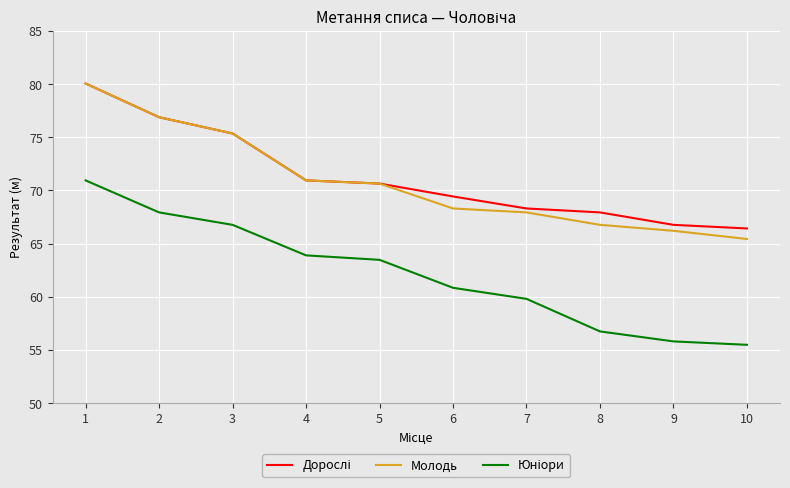

Which label corresponds to the smallest value in the chart?

10